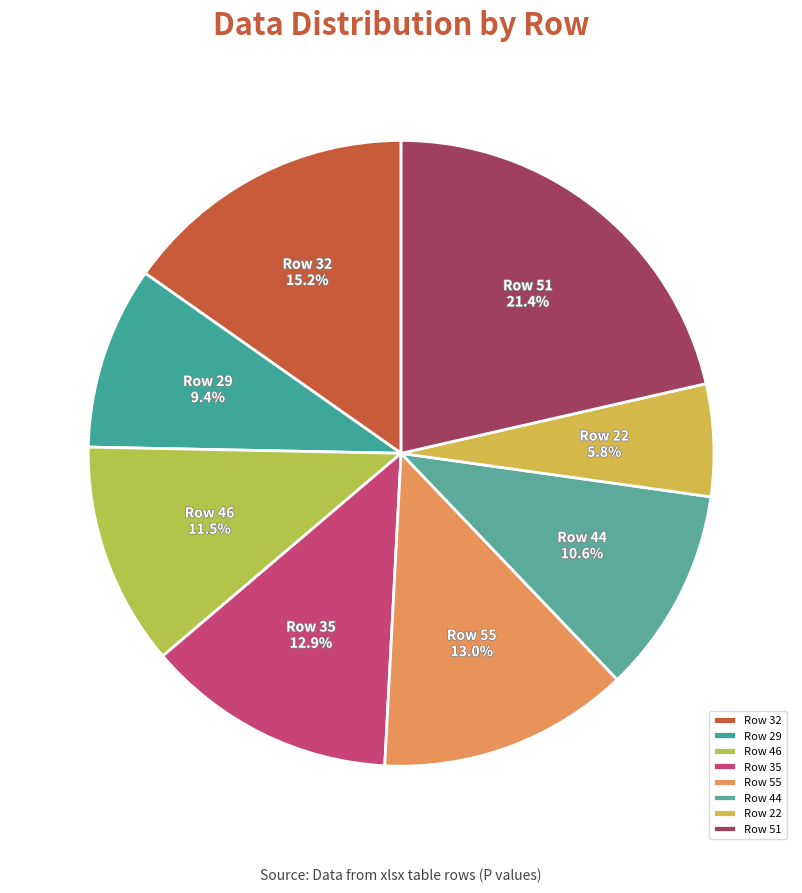

Between Row 35 and Row 44, which is larger?

Row 35